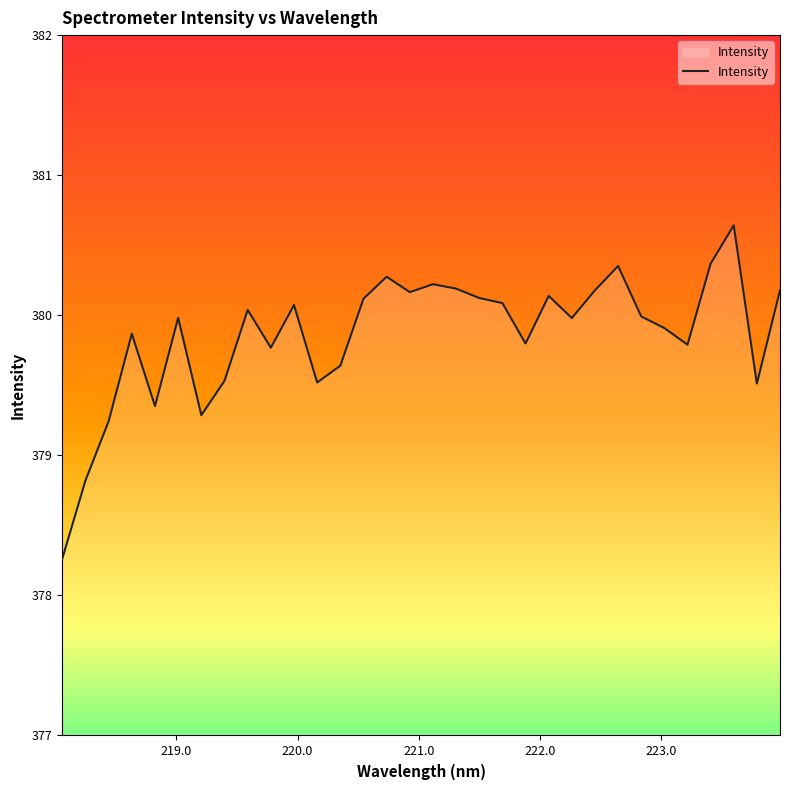

What is the difference between the second highest and second lowest values?

1.5